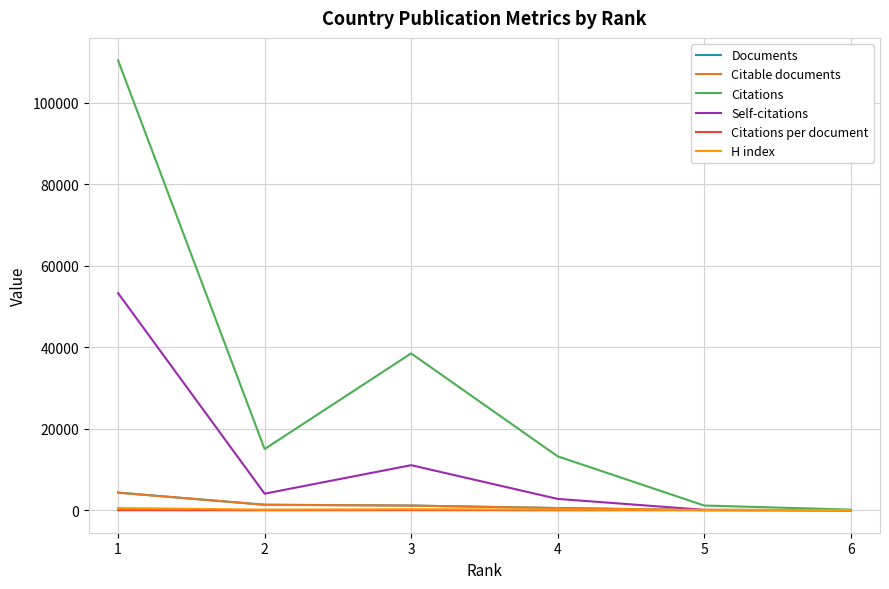

What is the difference between the maximum and minimum values in the Citations series?

110267.0